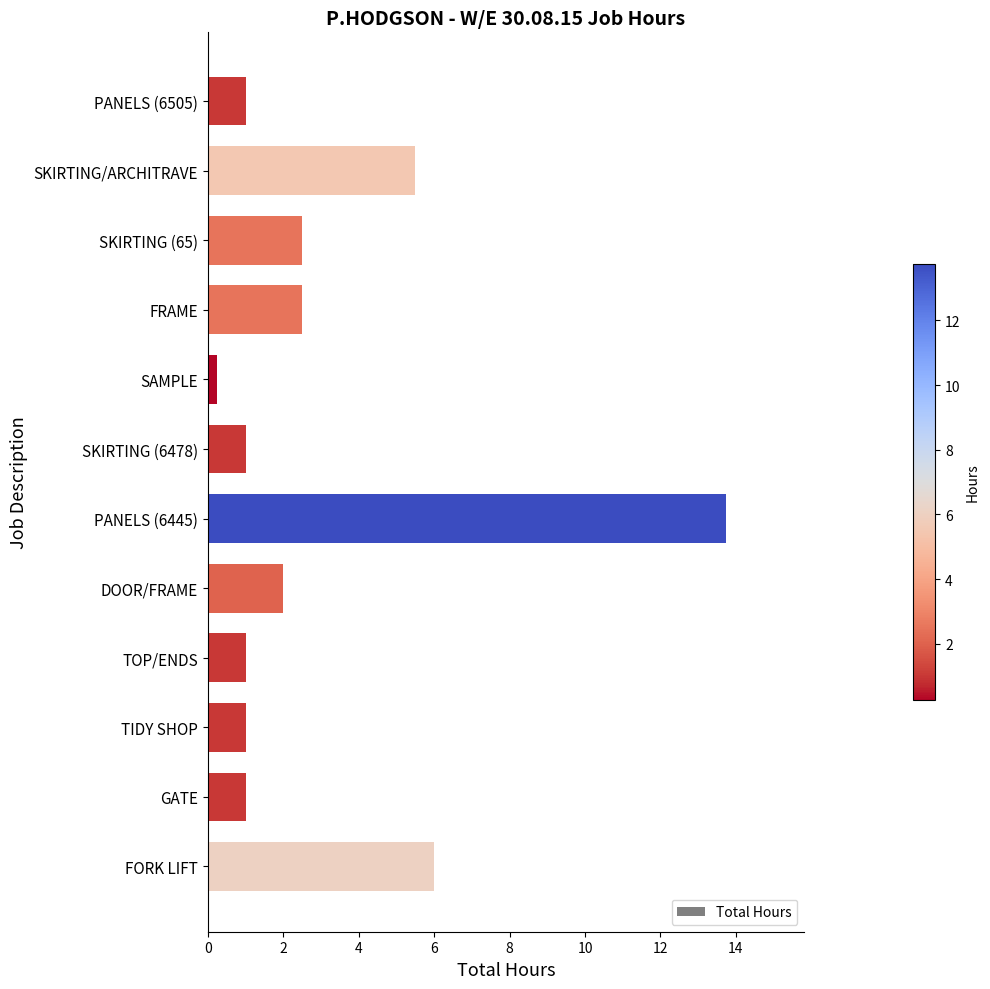

What is the change in value from DOOR/FRAME to TOP/ENDS?

-1.0